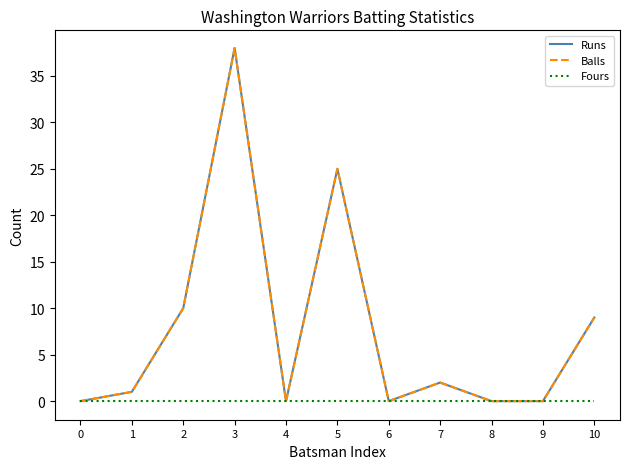

Rank the series at 8 from highest to lowest value.

Runs, Balls, Fours